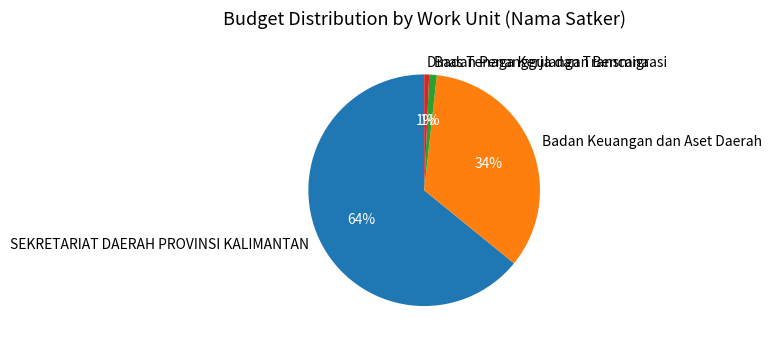

How many slices are in this pie chart?

4